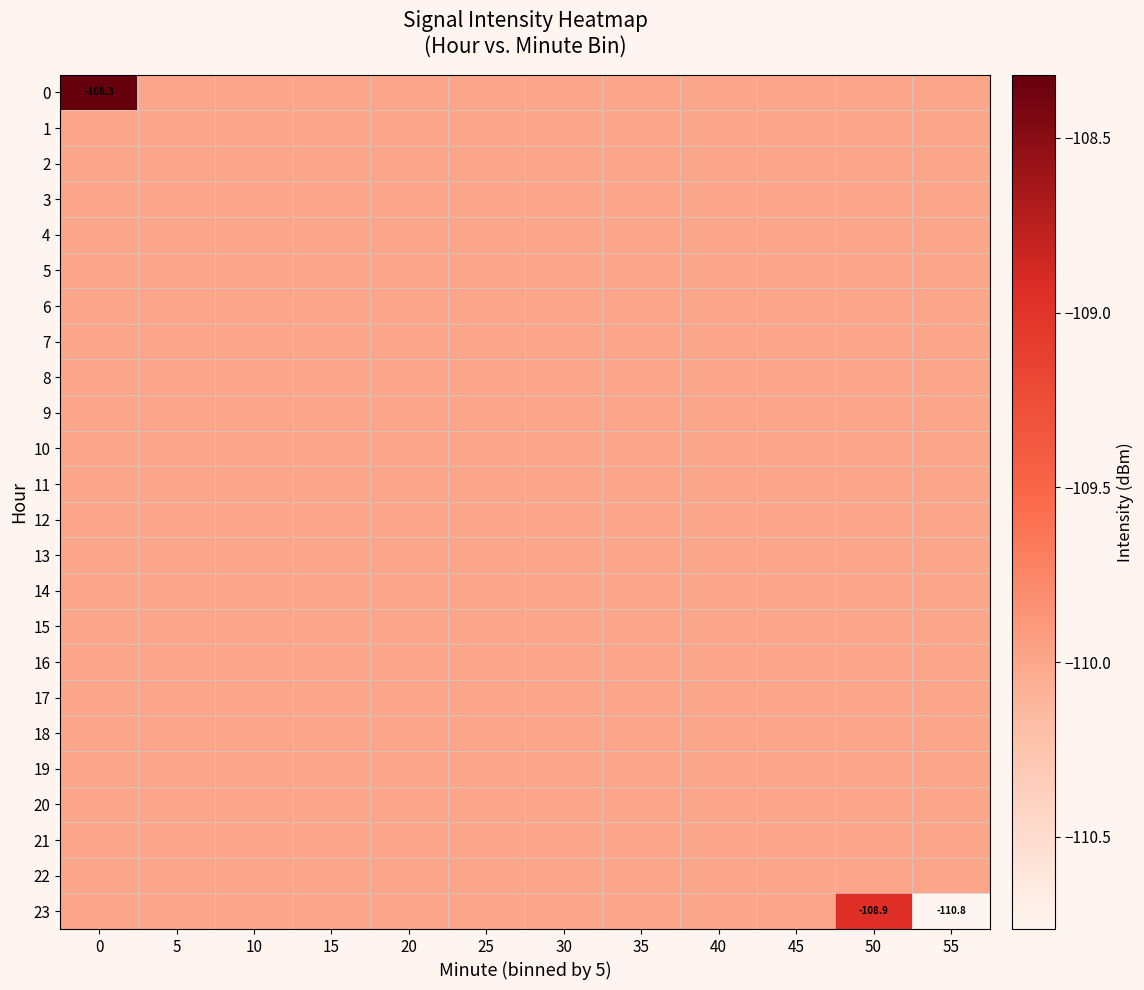

True or false: 23 has a value of -110.8 at 55.

True